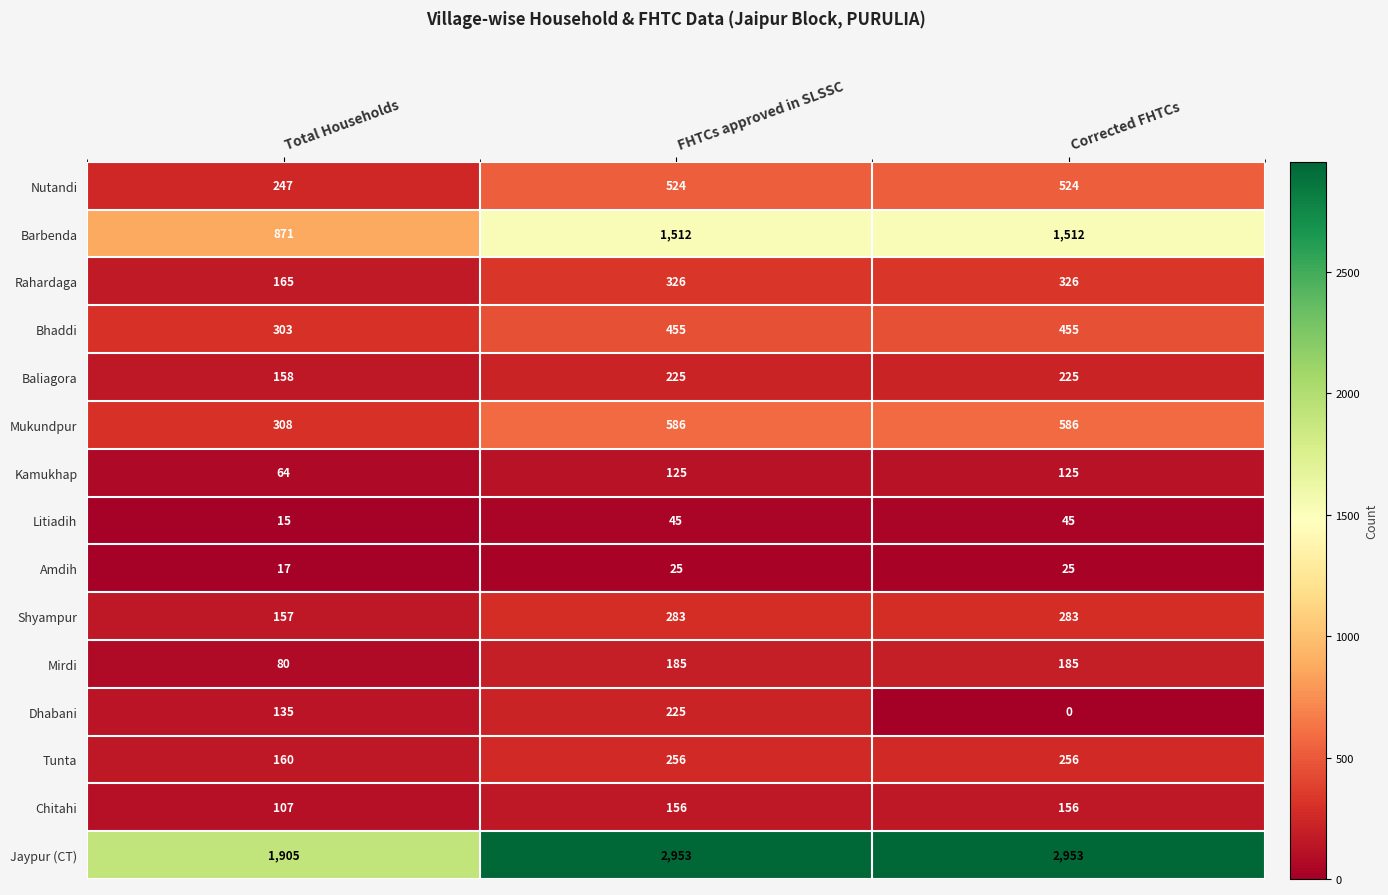

The Bhaddi series shows 303 at Total Households. True or false?

True